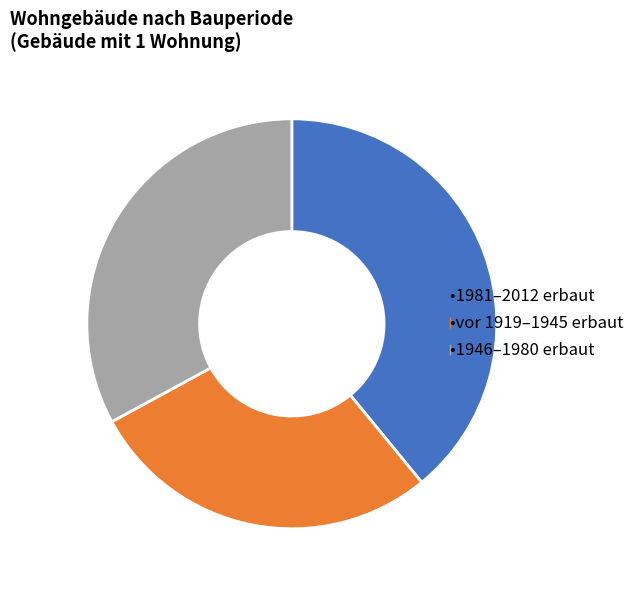

Is there any slice that represents more than half of the pie?

No